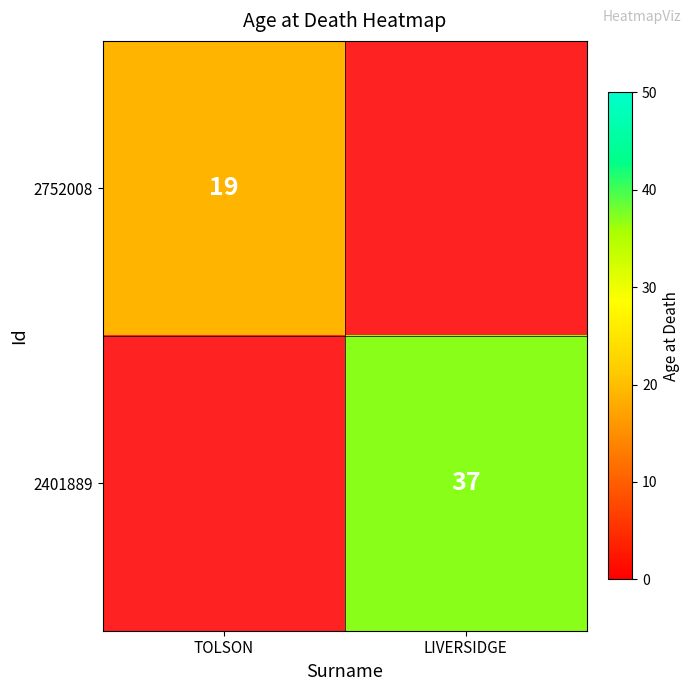

Which has a higher value, TOLSON or LIVERSIDGE?

LIVERSIDGE